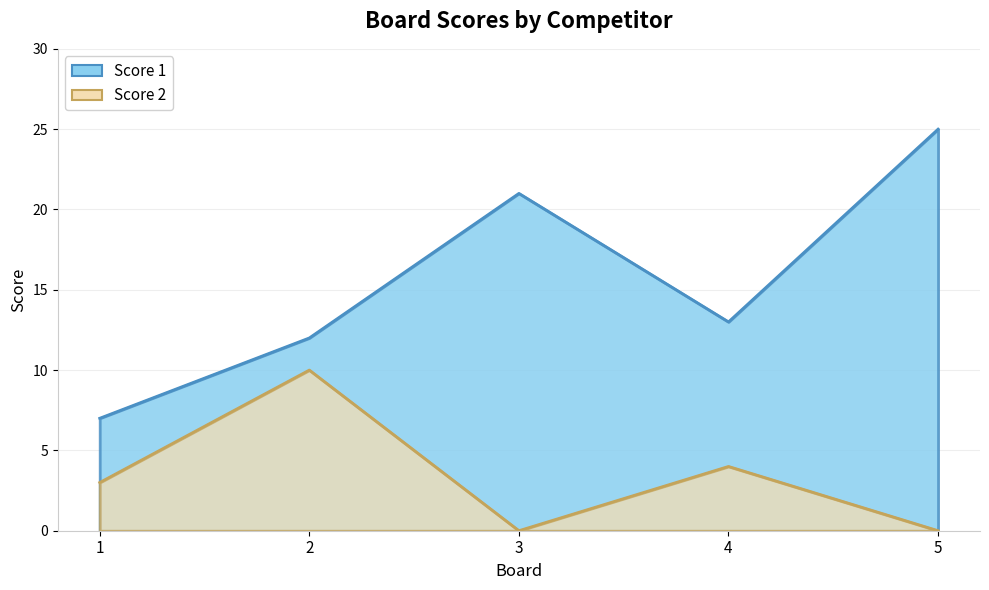

At 1, list the series in order from smallest to largest.

Score 2, Score 1